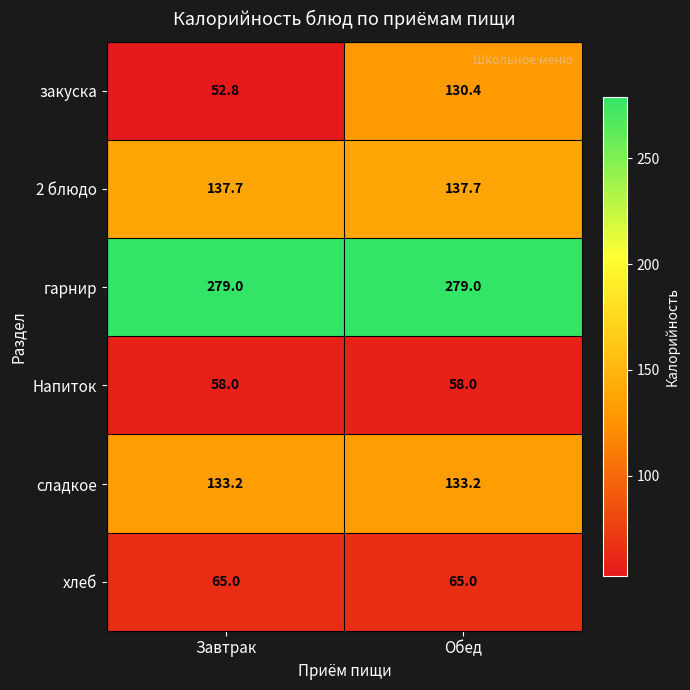

The value of хлеб at Обед is 65.0. True or false?

True